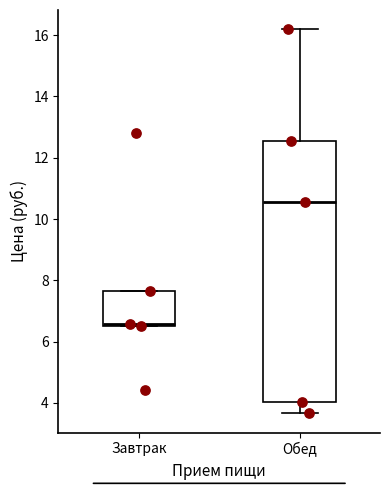

Reading left to right, transcribe this box plot: for each box, give where its median line is, the range the box spans, and where its two whiskers end, as read against the y-axis. The values are not printed on the chart, so give them approximately, as read against the axis.

Завтрак: median 6.6 (just above the box's lower edge), box 6.6 to 7.6, whiskers 6.6 to 7.6
Обед: median 10.6, box 4.0 to 12.6, whiskers 3.6 to 16.2